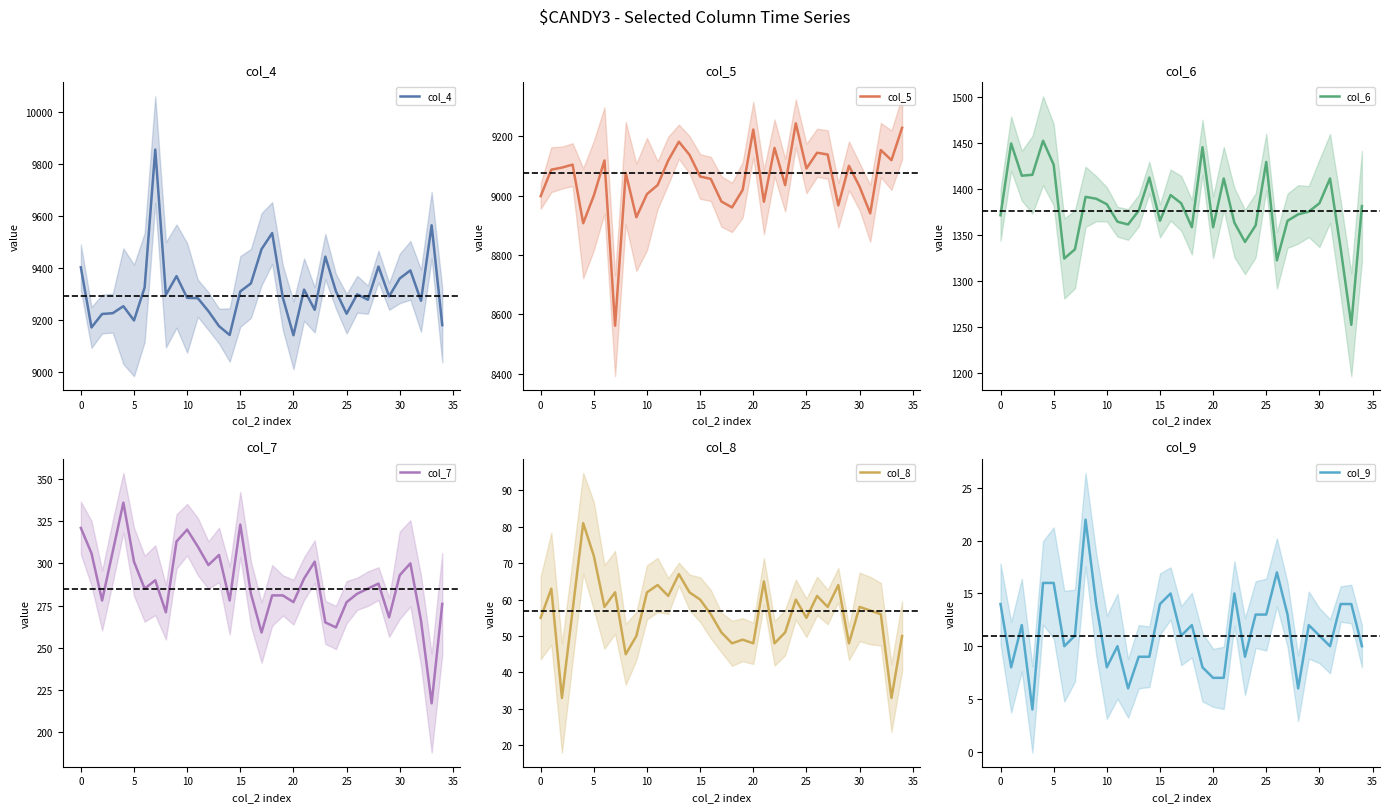

True or false: col_8 and col_5 cross at least once.

False